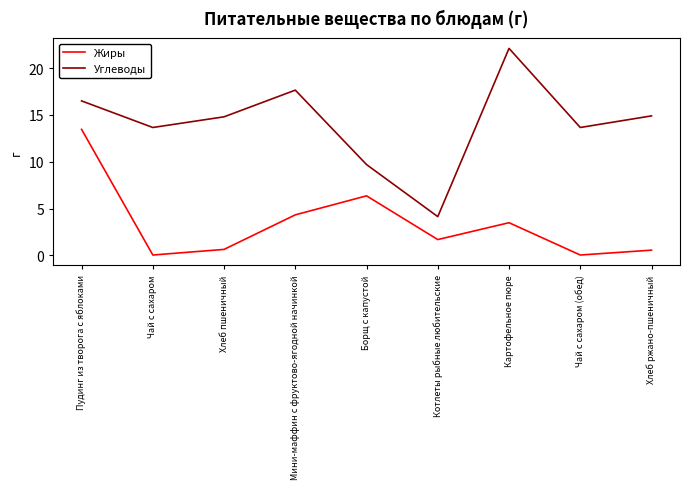

What position from the right is Картофельное пюре?

3